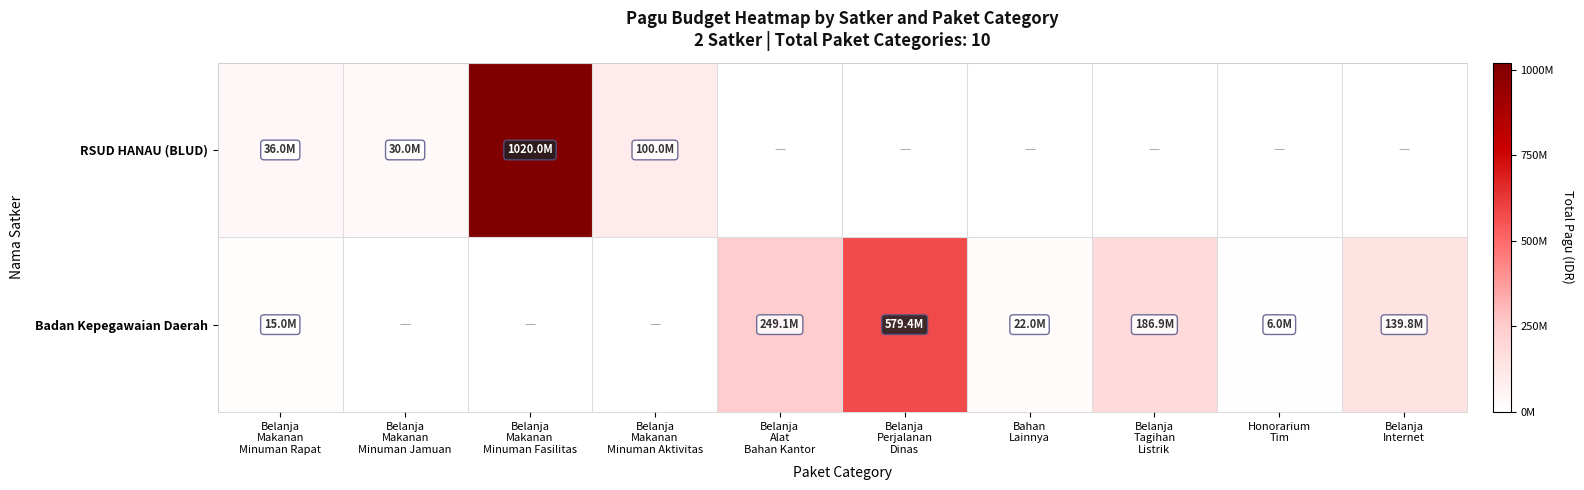

Reading left to right, list all the values displayed in this chart.

RSUD HANAU (BLUD): Belanja
Makanan
Minuman Rapat=36000000	Belanja
Makanan
Minuman Jamuan=30000000	Belanja
Makanan
Minuman Fasilitas=1020000000	Belanja
Makanan
Minuman Aktivitas=100000000	Belanja
Alat
Bahan Kantor=0	Belanja
Perjalanan
Dinas=0	Bahan
Lainnya=0	Belanja
Tagihan
Listrik=0	Honorarium
Tim=0	Belanja
Internet=0
Badan Kepegawaian Daerah: Belanja
Makanan
Minuman Rapat=15000000	Belanja
Makanan
Minuman Jamuan=0	Belanja
Makanan
Minuman Fasilitas=0	Belanja
Makanan
Minuman Aktivitas=0	Belanja
Alat
Bahan Kantor=249126340	Belanja
Perjalanan
Dinas=579363000	Bahan
Lainnya=21972608	Belanja
Tagihan
Listrik=186890000	Honorarium
Tim=6000000	Belanja
Internet=139750000